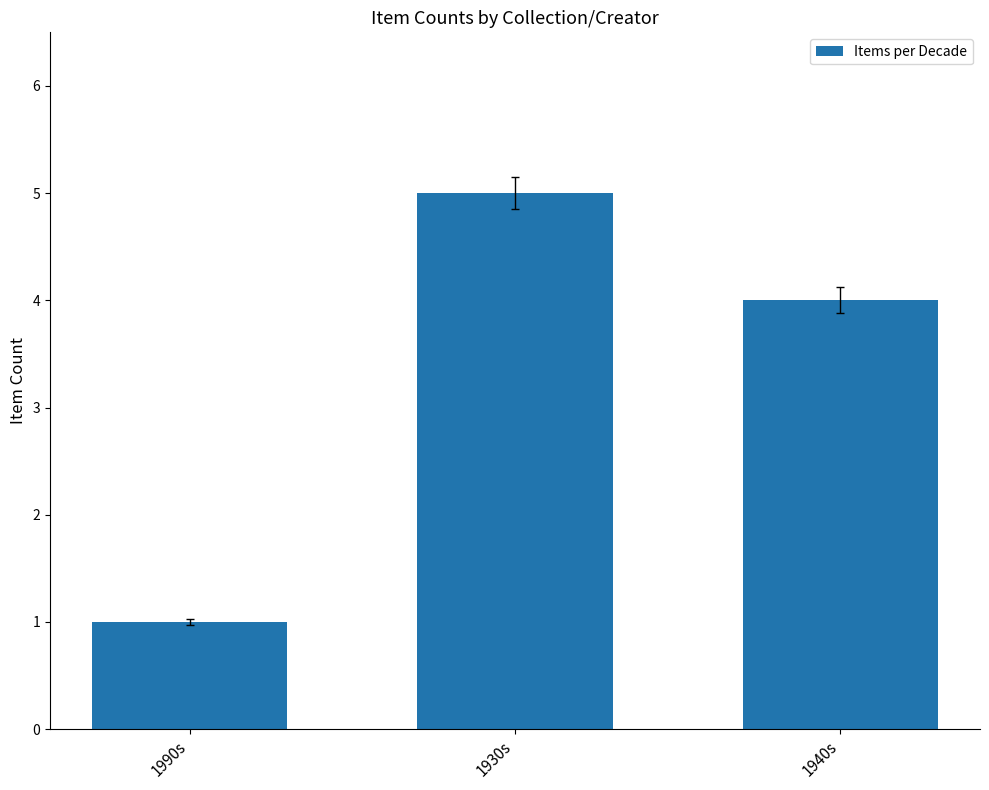

How many bars are there in total?

3